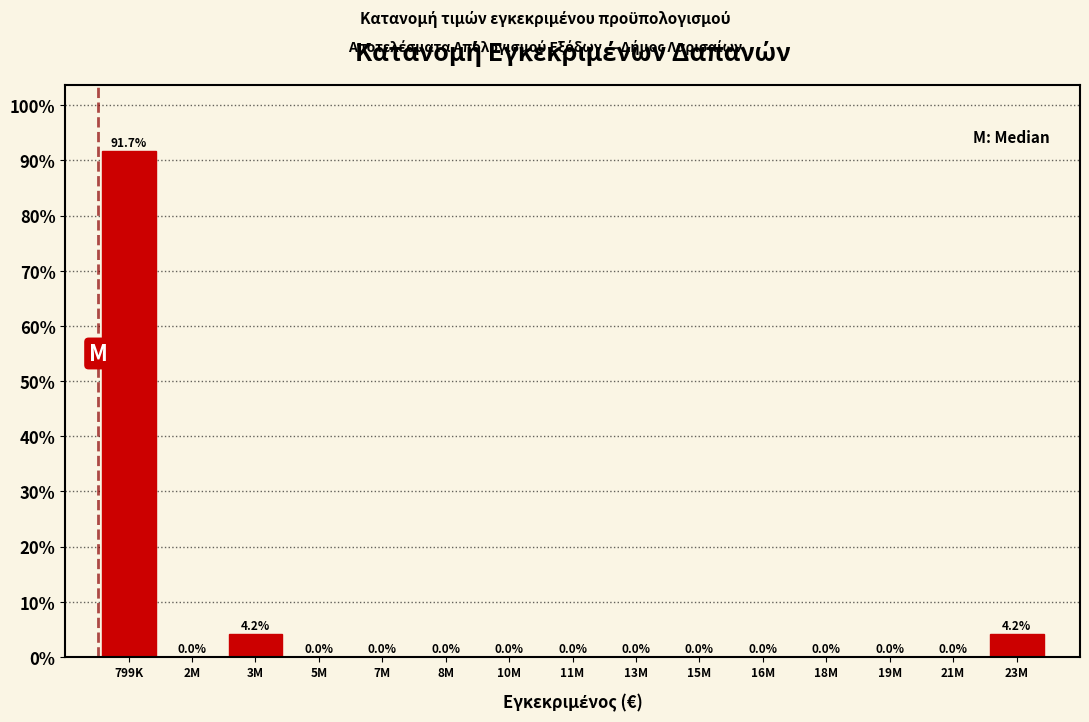

Reading left to right, what are all the values shown in this chart?

799K=91.7	2M=0.0	3M=4.2	5M=0.0	7M=0.0	8M=0.0	10M=0.0	11M=0.0	13M=0.0	15M=0.0	16M=0.0	18M=0.0	19M=0.0	21M=0.0	23M=4.2